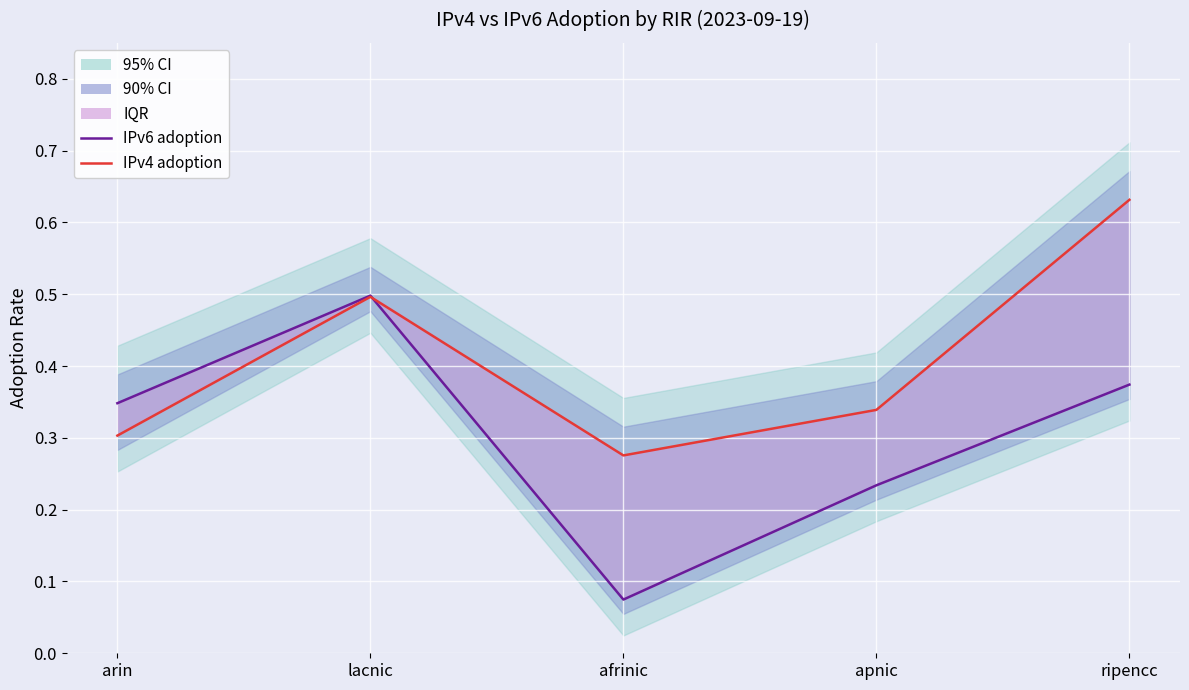

The IPv4 adoption (Mean) series shows 0.1 at apnic. True or false?

False